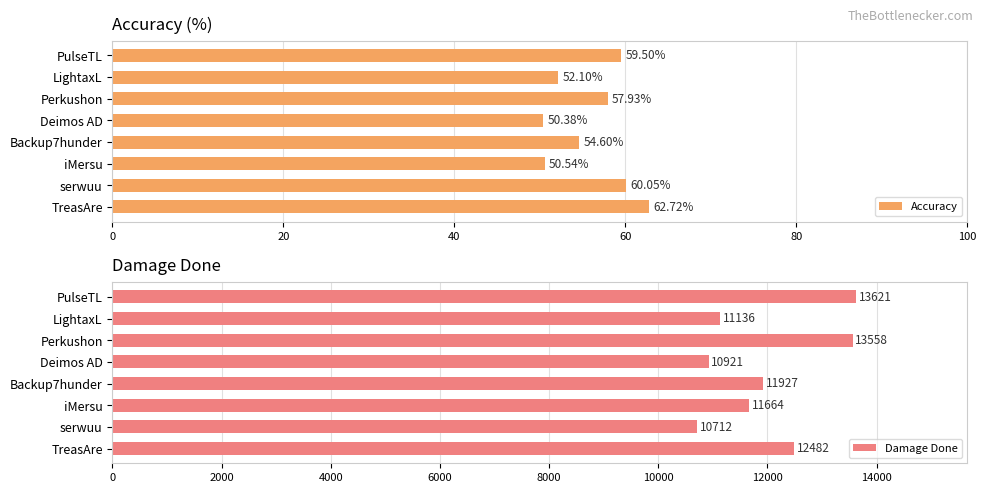

What is the difference between the maximum and minimum values in the Accuracy series?

12.3